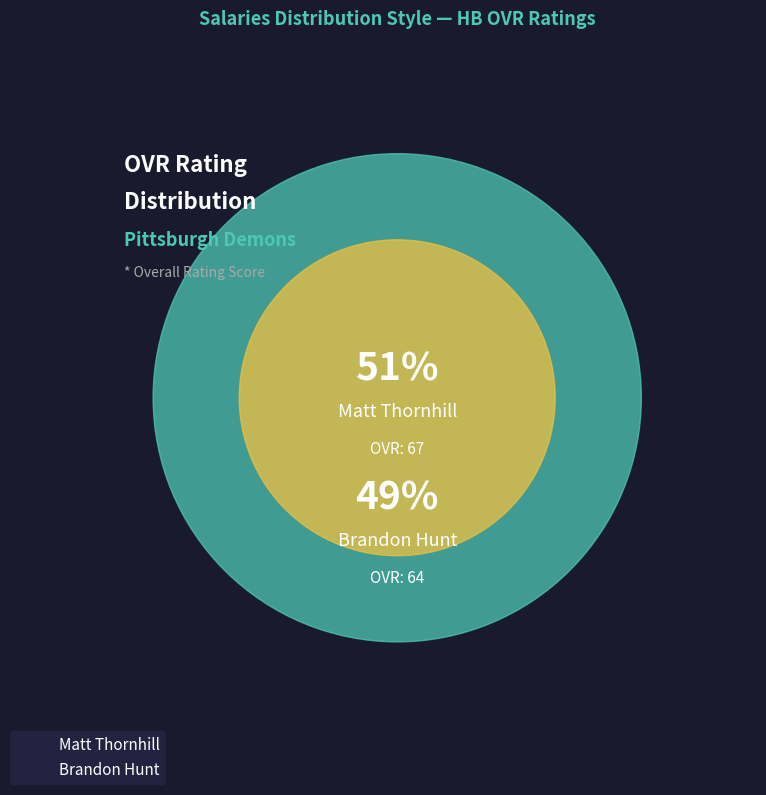

Which has a higher value, Brandon Hunt or Matt Thornhill?

Matt Thornhill